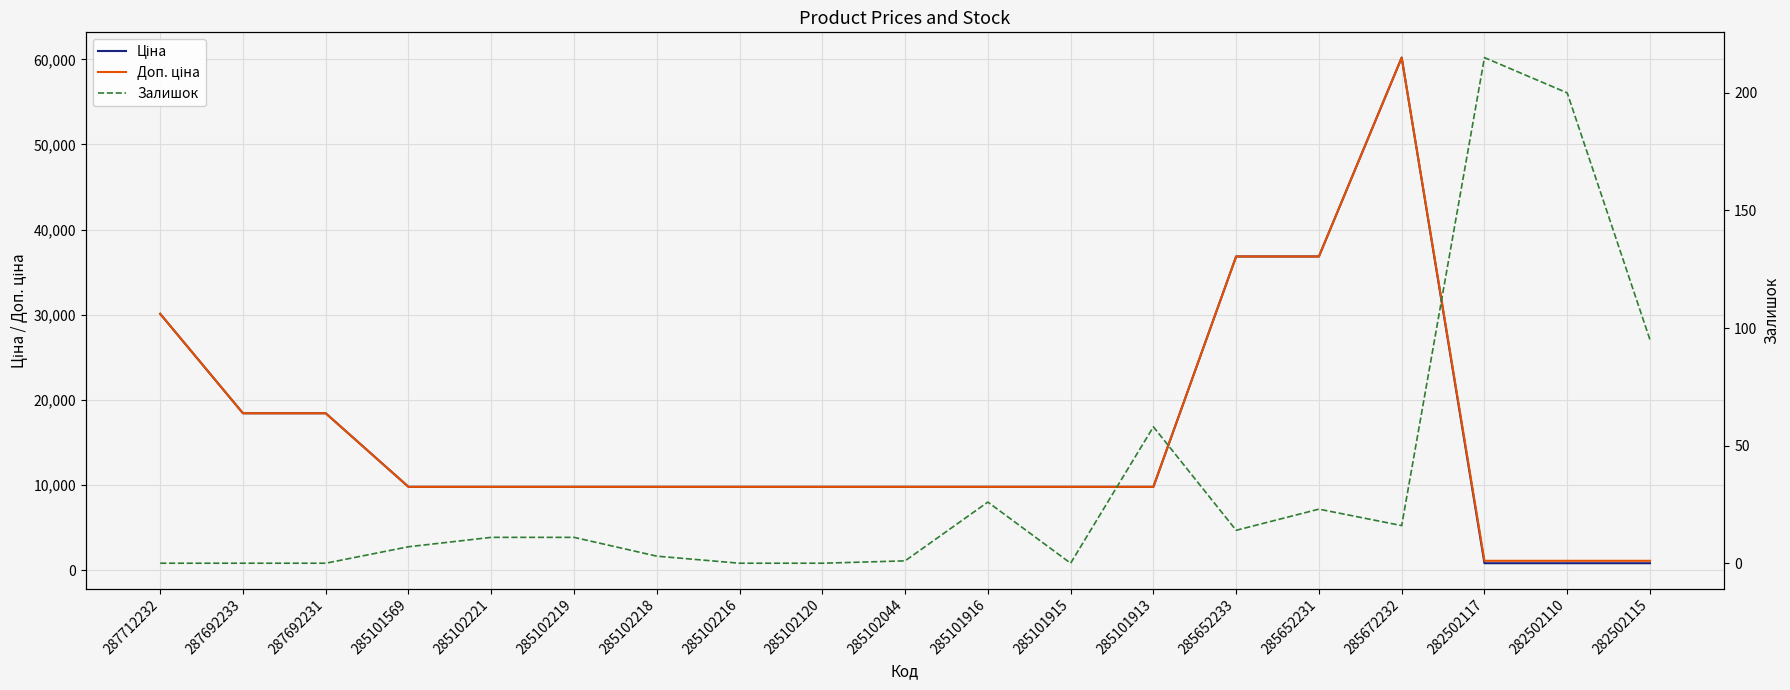

What are all the series names shown in the legend?

Ціна, Доп. ціна, Залишок